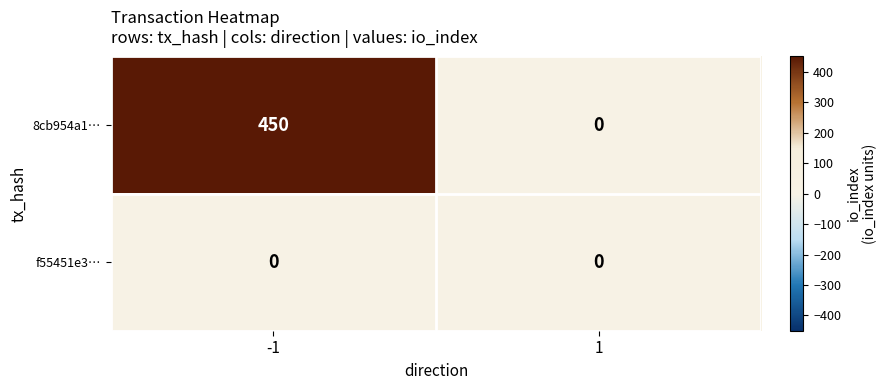

Rank the series by their maximum value, from lowest to highest.

f55451e3…, 8cb954a1…